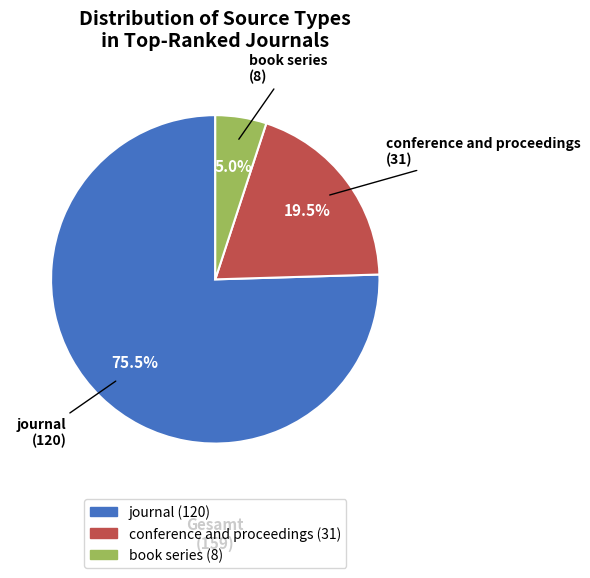

Do book series and conference and proceedings together represent more than half of the pie?

No